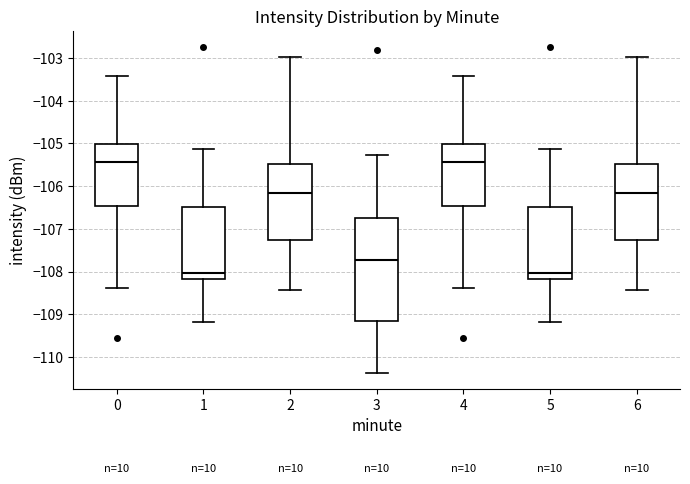

Where is the lower edge of the box at x = 3 on the y-axis? The values are not printed on the chart, so give them approximately, as read against the axis.

-109.2